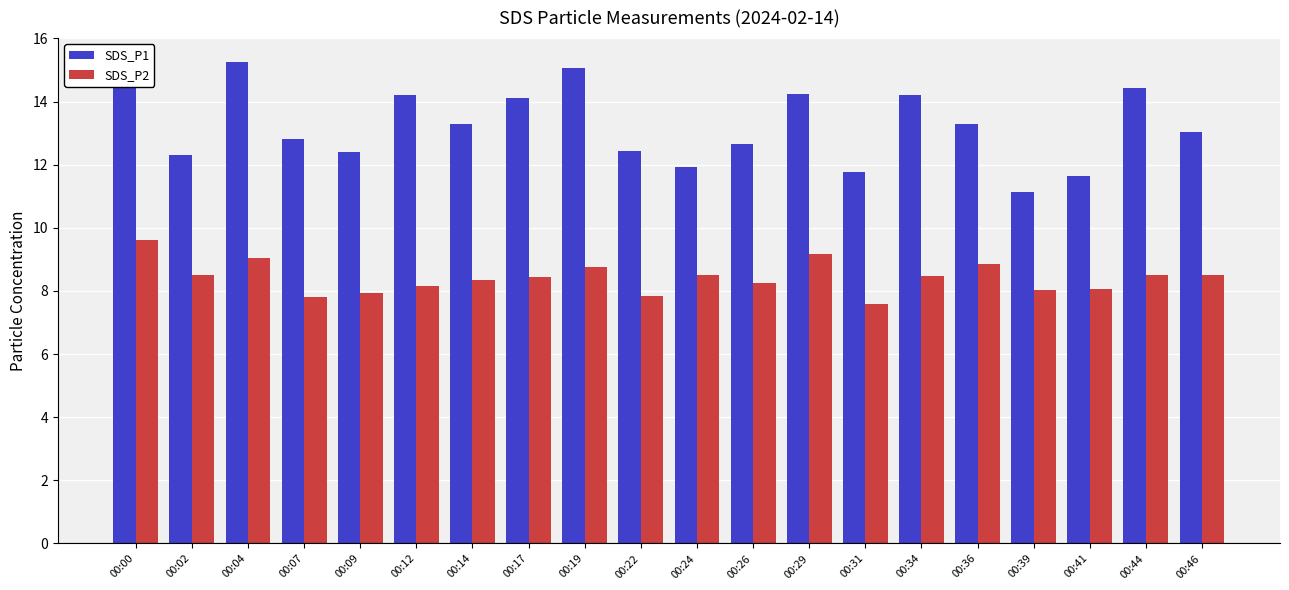

Which label corresponds to the smallest value in the chart?

00:31